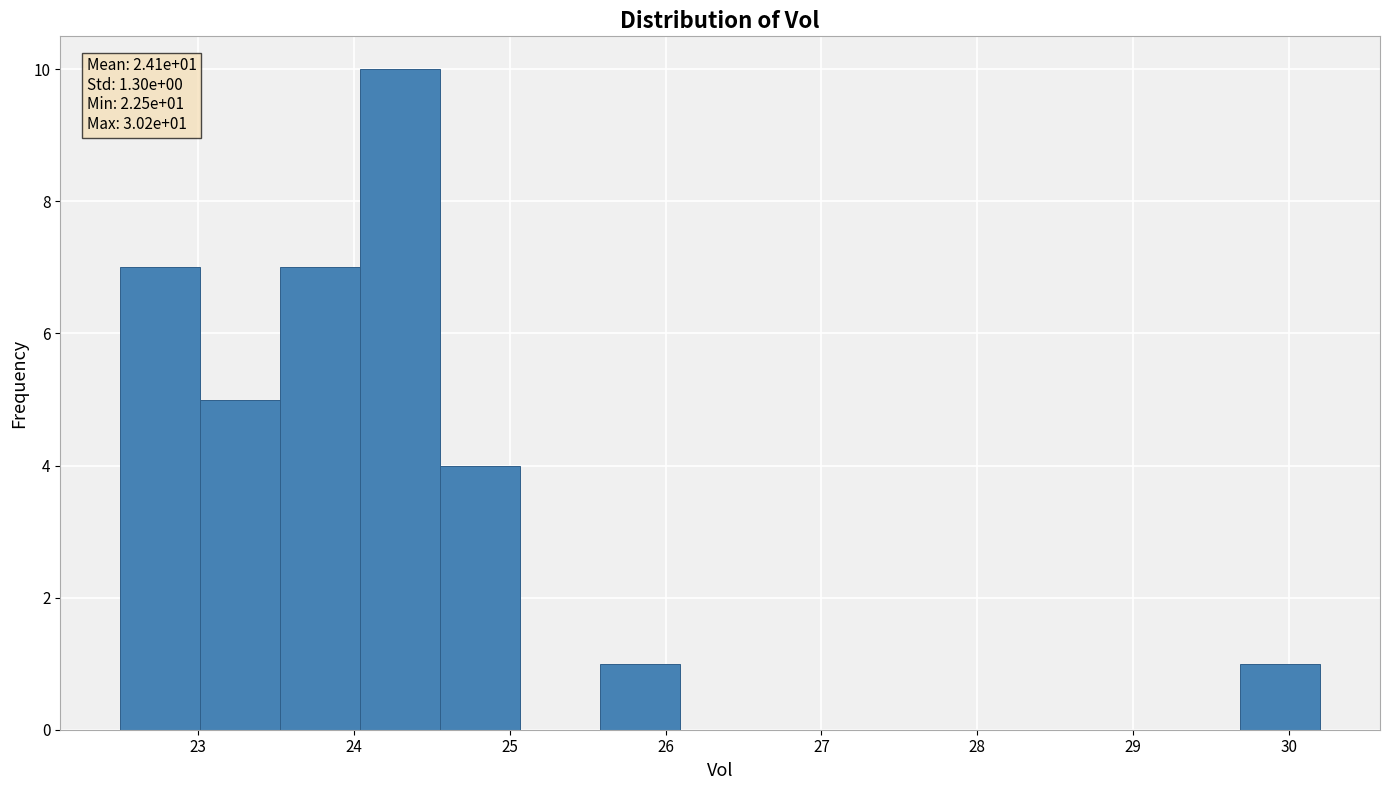

Which range on the x-axis has the tallest bar?

24.0 to 24.6